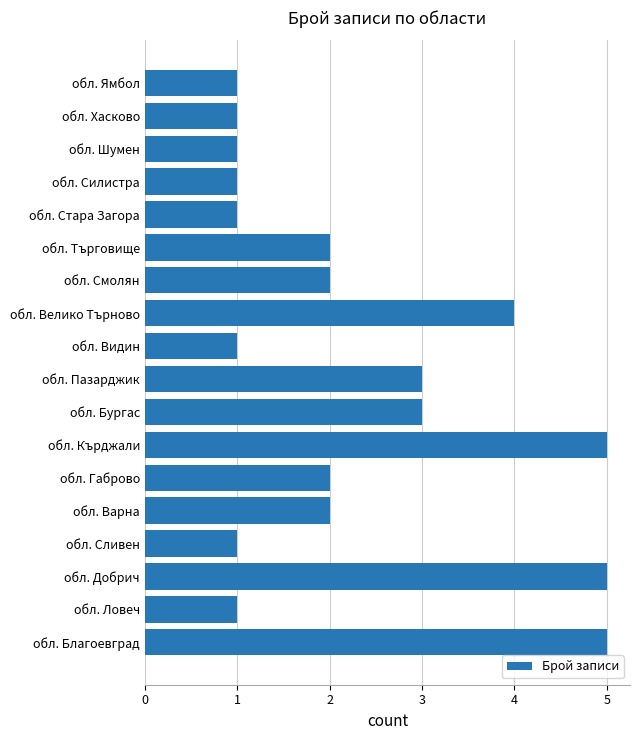

The chart shows a value of 1 at обл. Стара Загора. True or false?

True